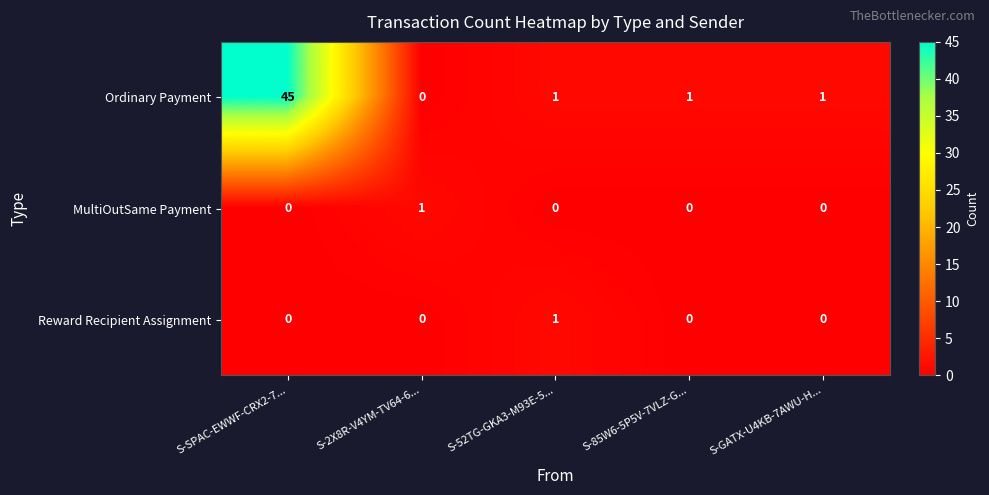

Which series has the largest total across all categories?

Ordinary Payment